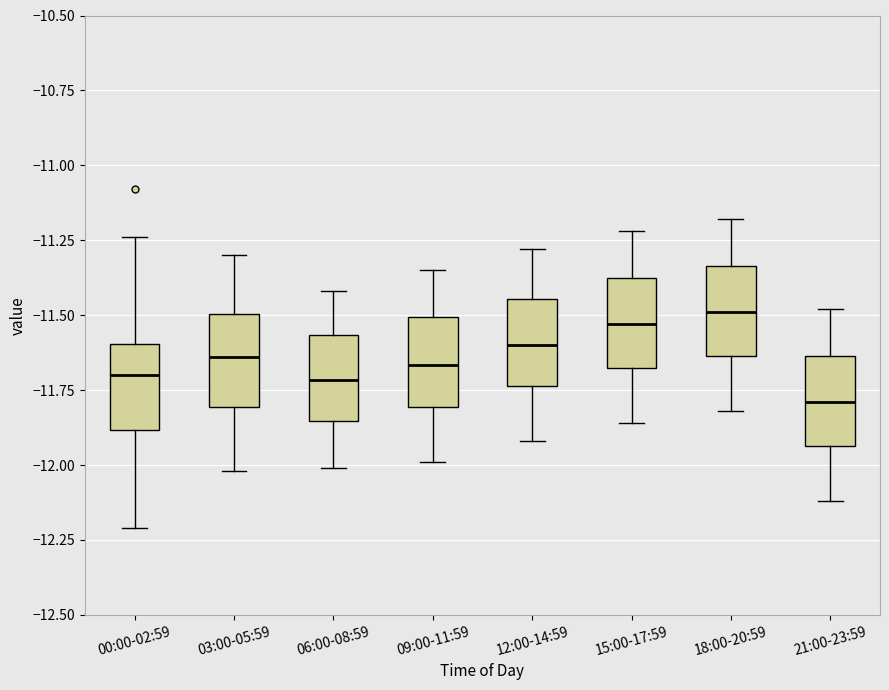

Which box has the lowest median line?

21:00-23:59